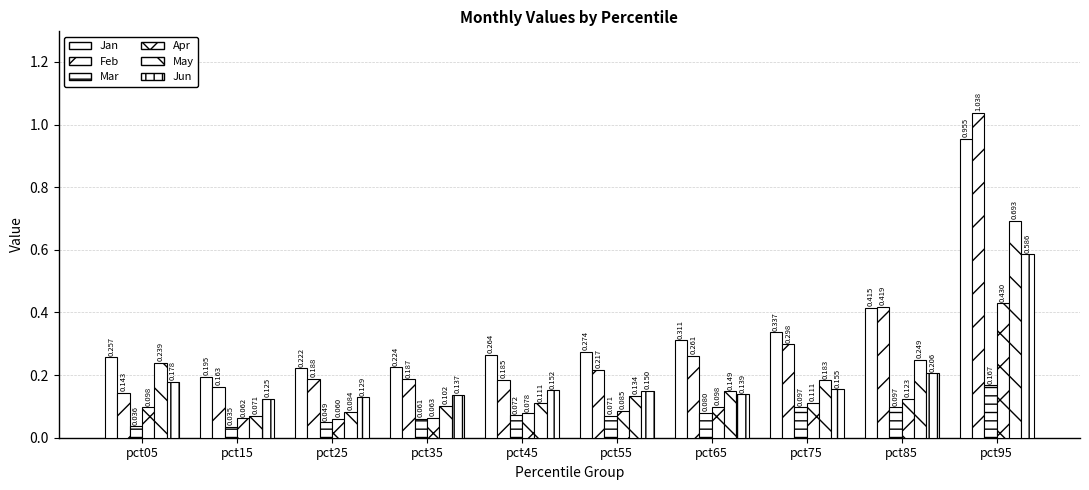

What is the average value of the Jun series?

0.2